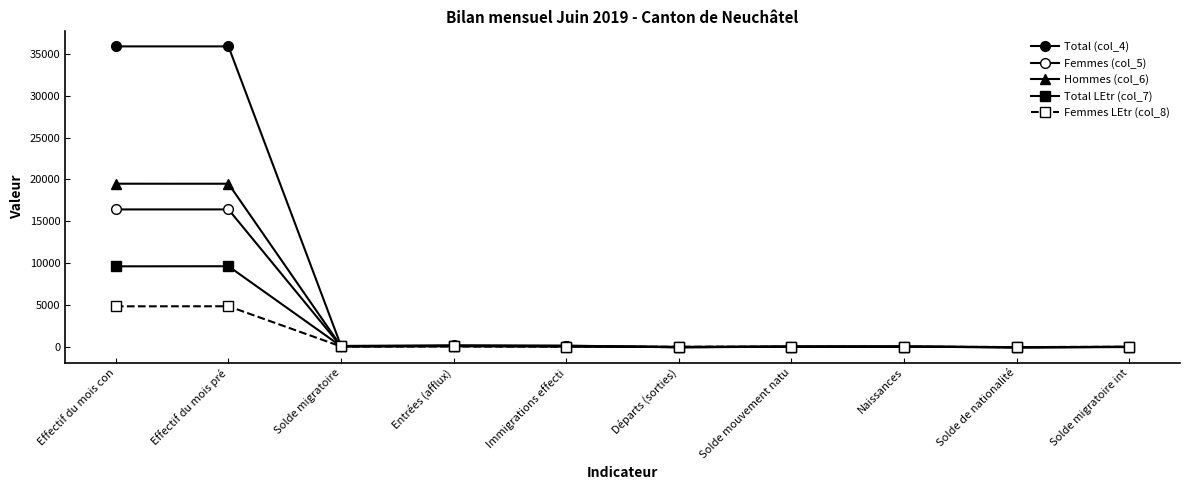

Does the chart have visible grid lines?

No